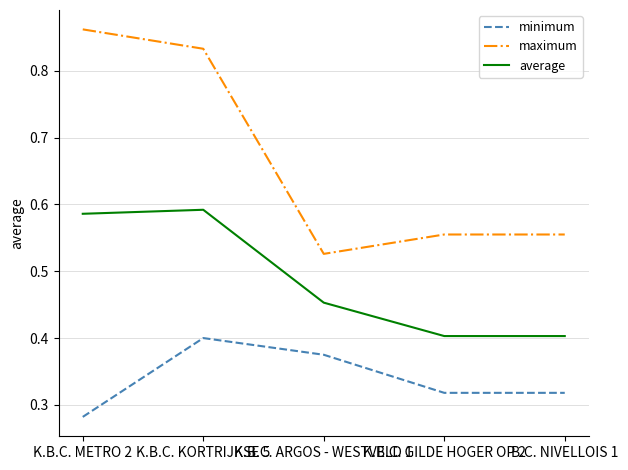

Which category has the highest value across all series?

K.B.C. METRO 2